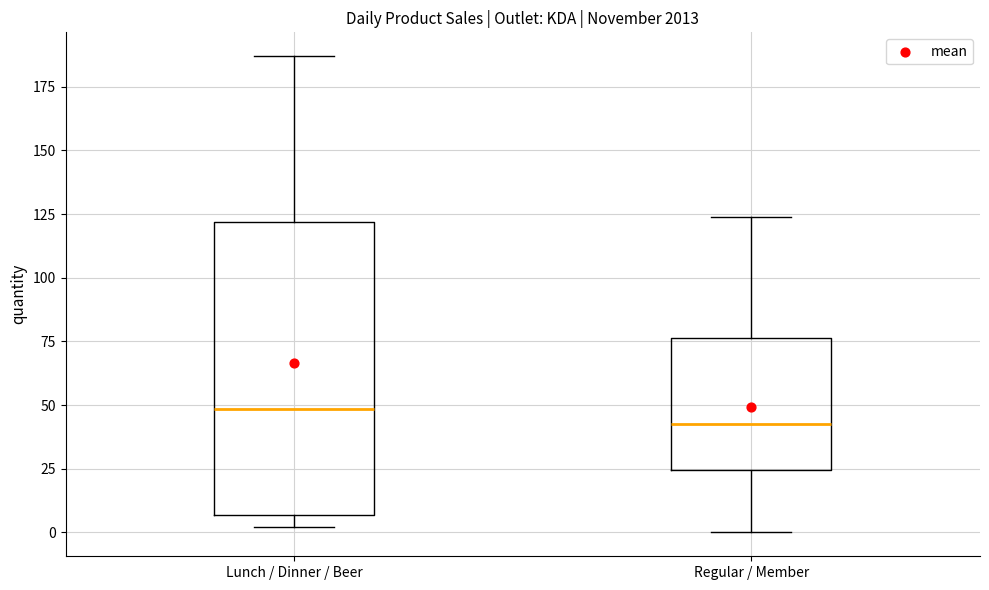

Reading left to right, transcribe this box plot: for each box, give where its median line is, the range the box spans, and where its two whiskers end, as read against the y-axis. The values are not printed on the chart, so give them approximately, as read against the axis.

Lunch / Dinner / Beer: median 50, box 5 to 120, whiskers 0 to 185
Regular / Member: median 45, box 25 to 75, whiskers 0 to 125